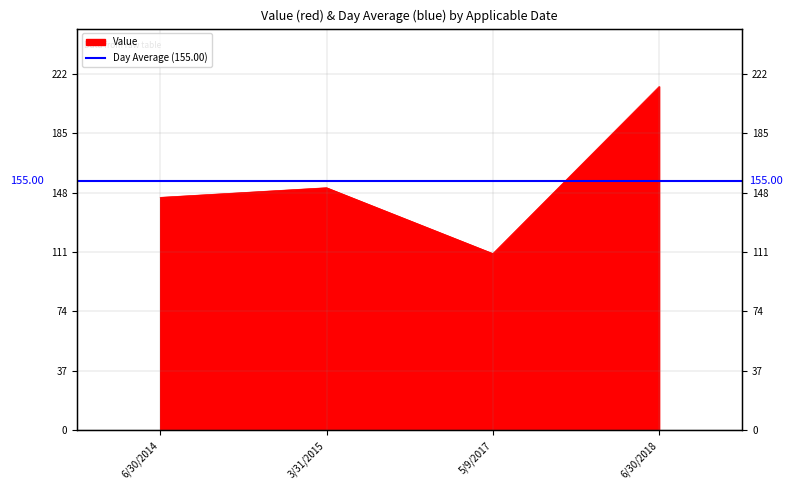

What is the sum of all values?

620